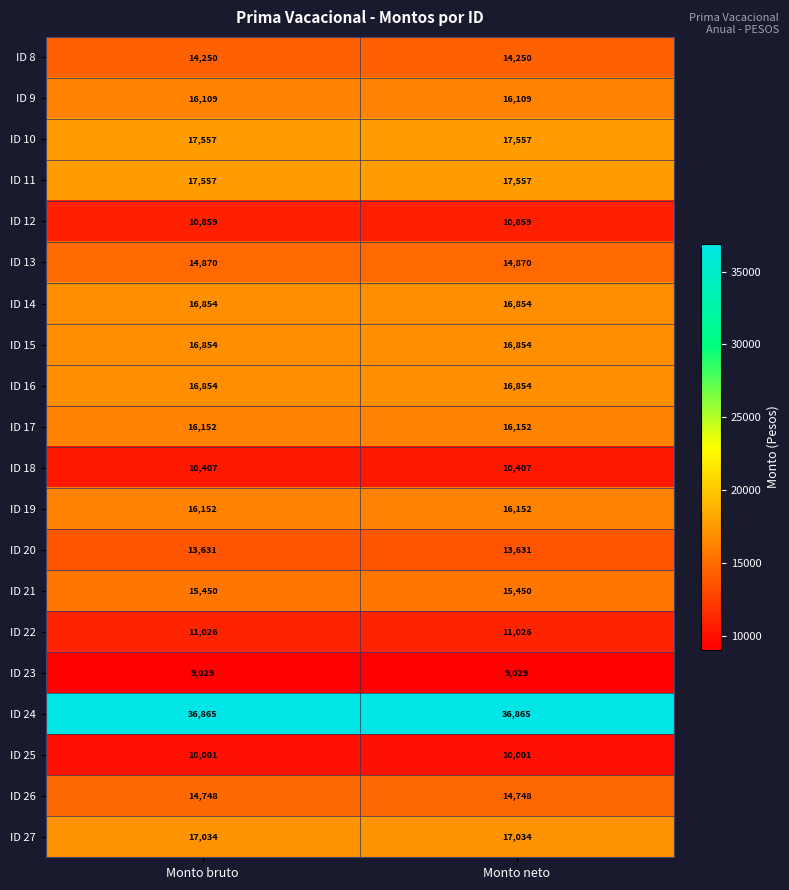

What is the minimum value shown in the chart?

9029